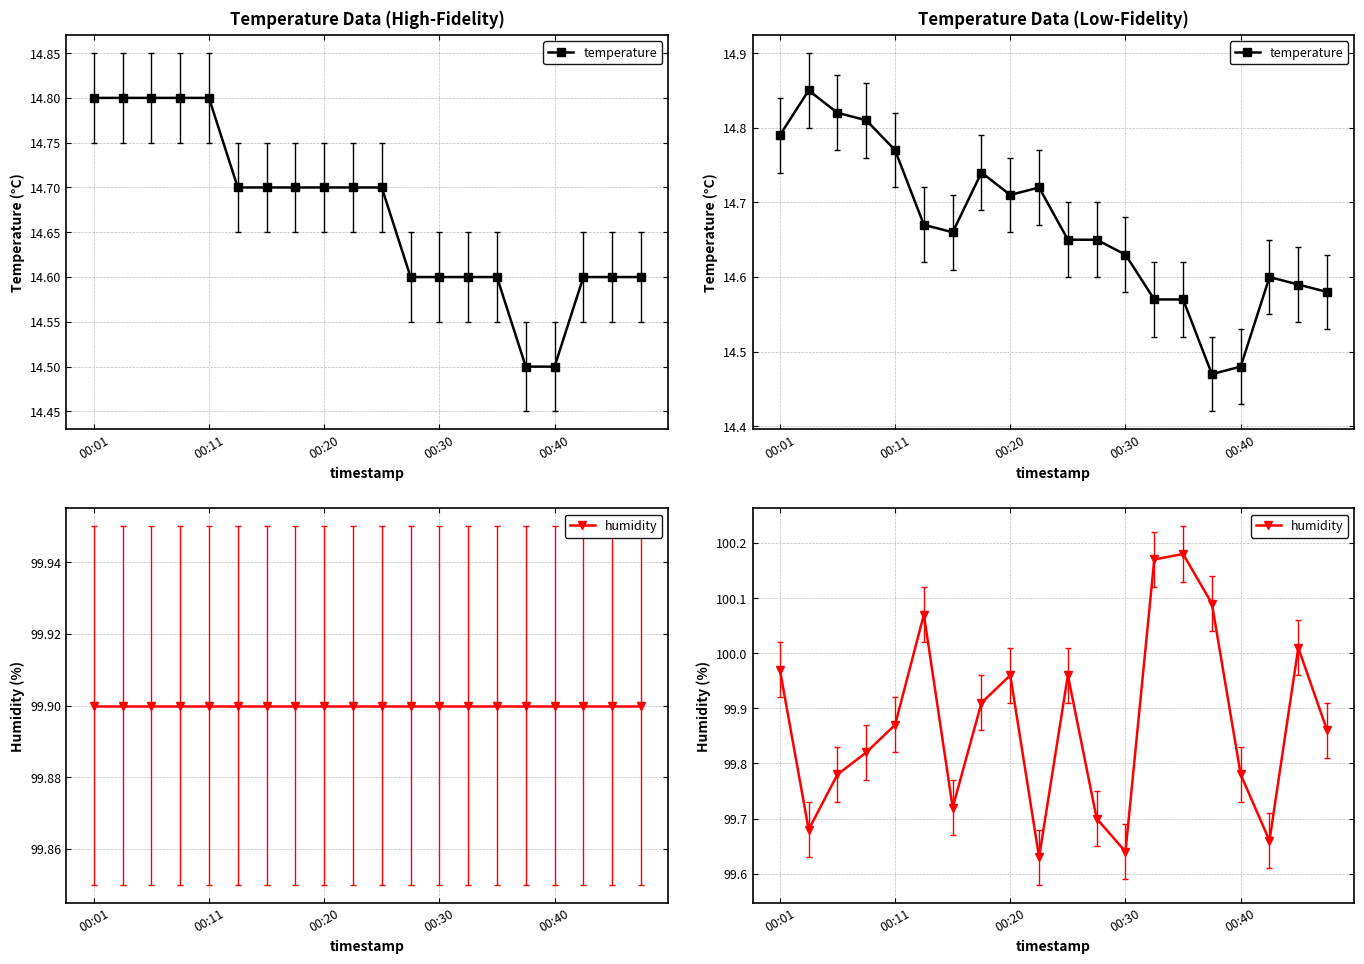

At which category does the chart reach its peak across all series?

14